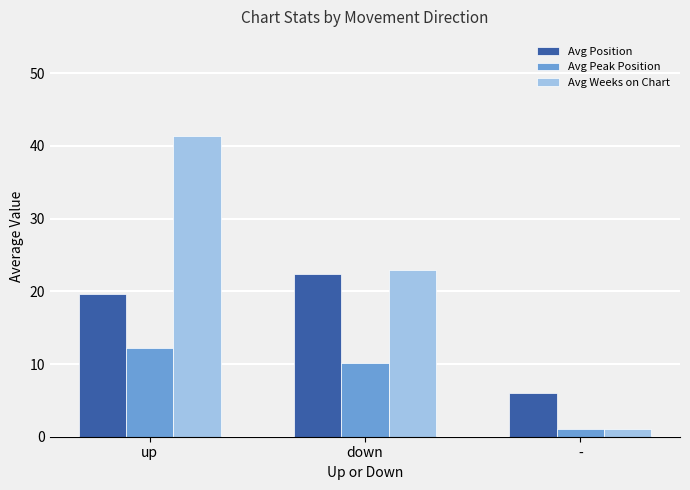

Which series has the largest total across all categories?

Avg Weeks on Chart